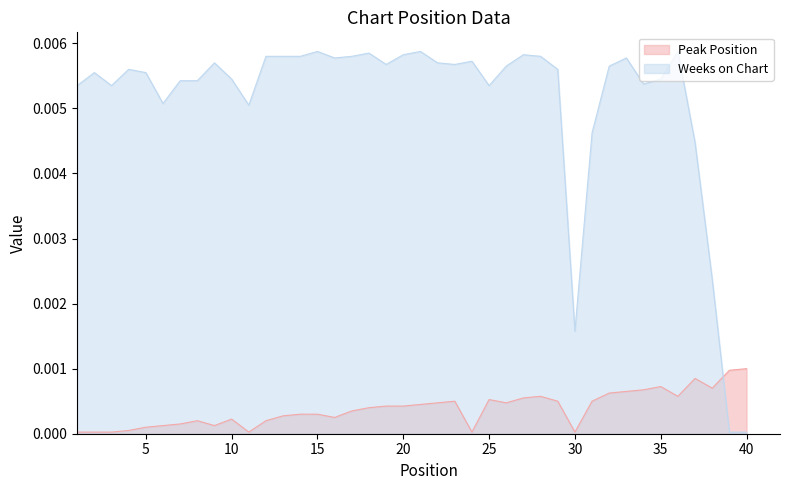

At 22, list the series in order from smallest to largest.

Peak Position, Weeks on Chart